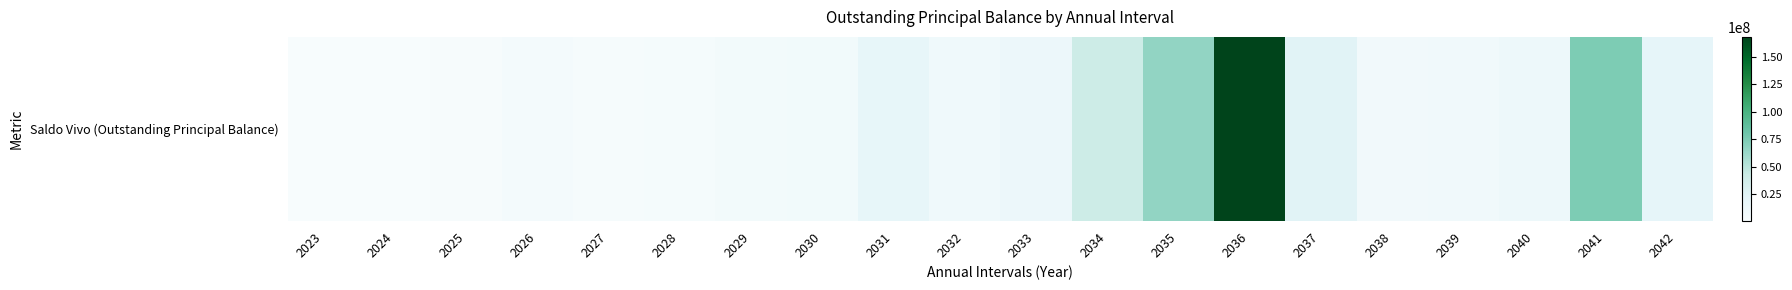

True or false: the data shows 412727.3 at 2024.

True